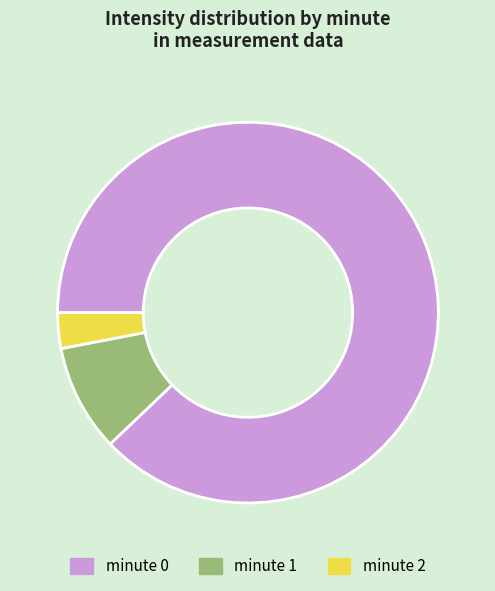

What is the smallest slice in the pie chart?

minute 2